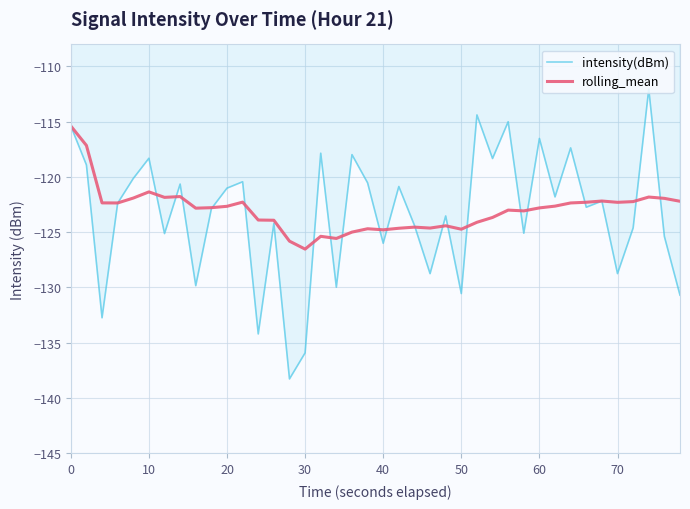

Rank the series by their maximum value, from highest to lowest.

intensity(dBm), rolling_mean